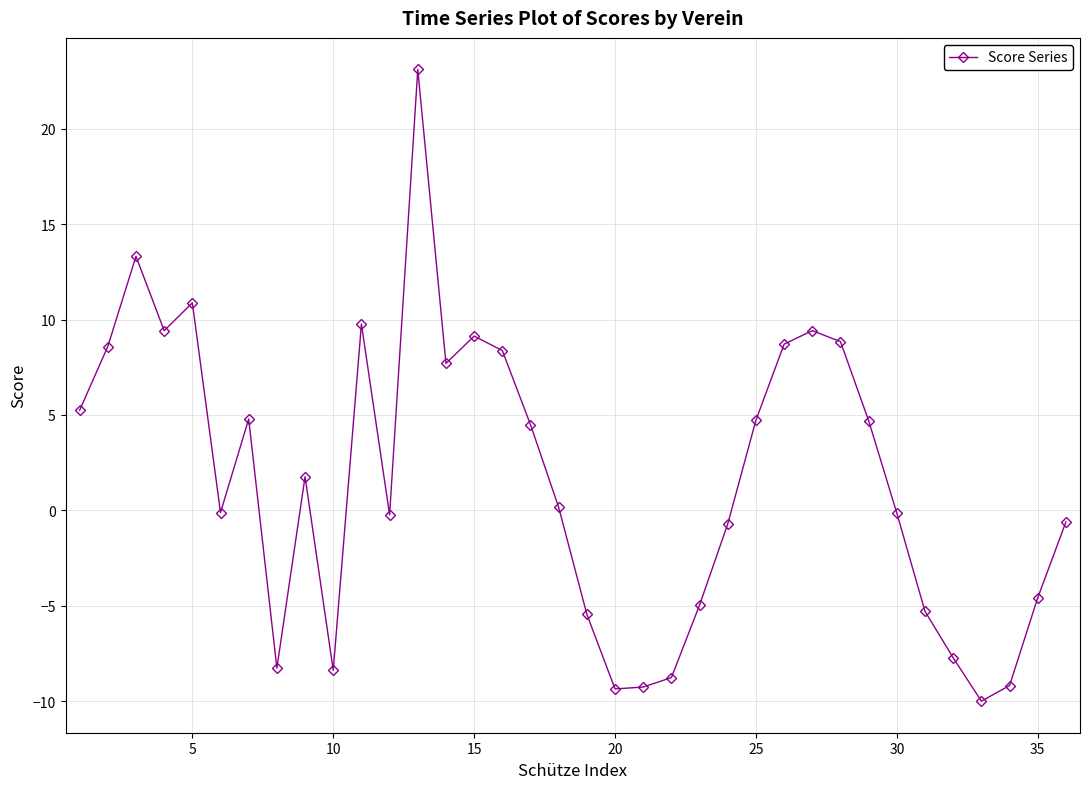

What is the minimum value shown in the chart?

-10.0